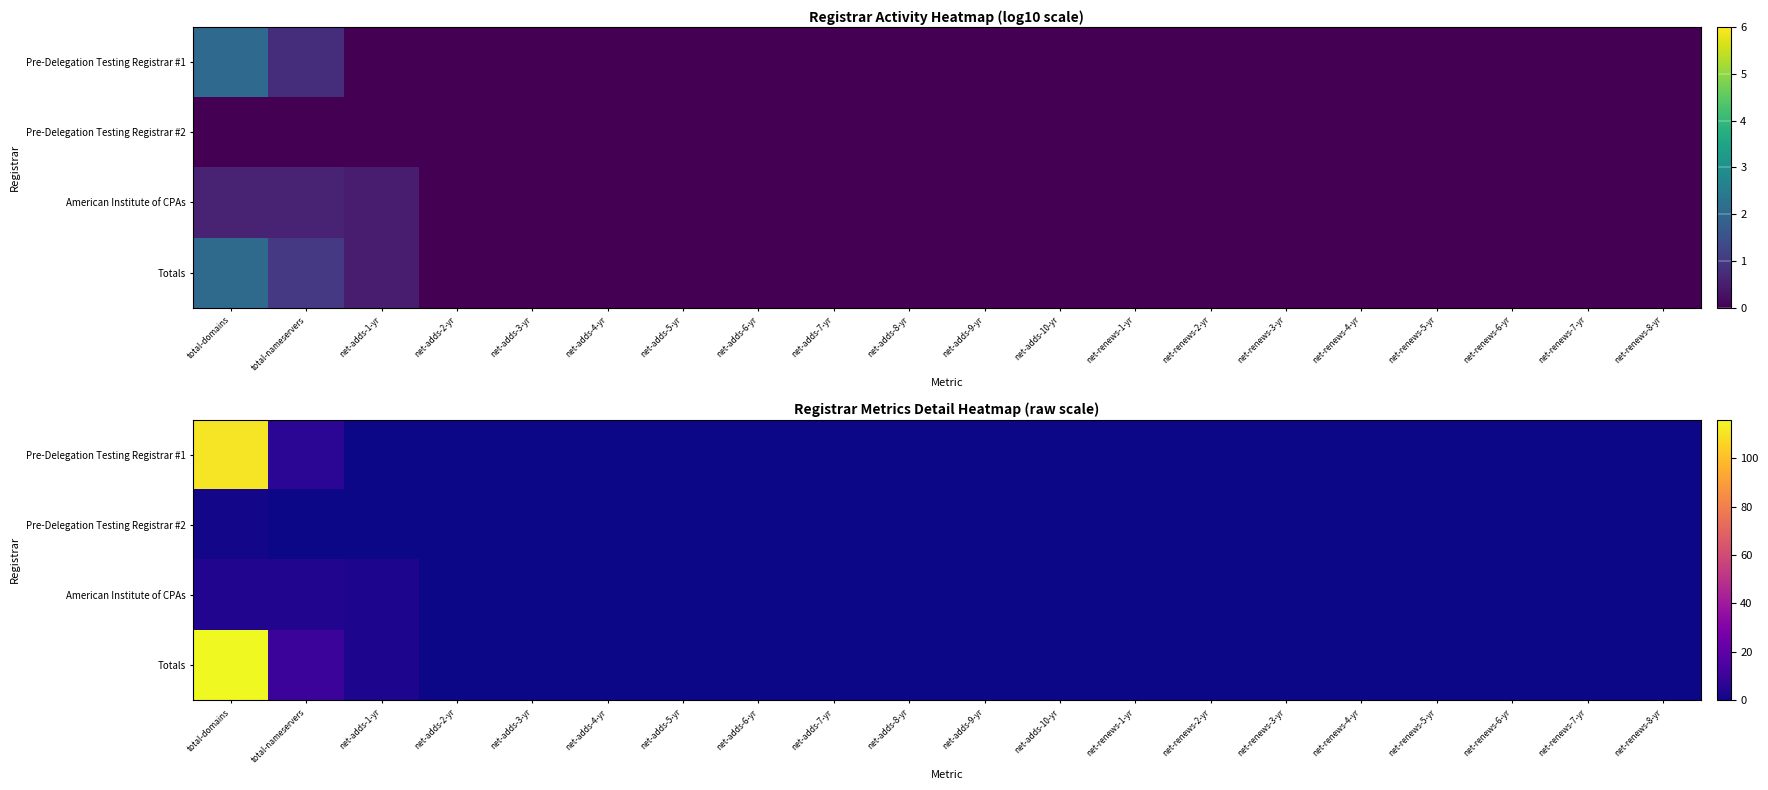

What is the maximum value shown in the chart?

116